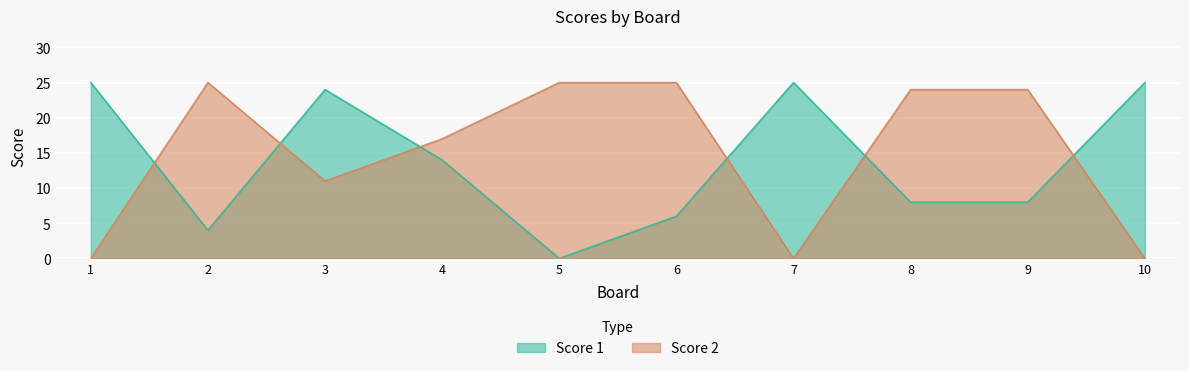

What is the average value of the Score 2 series?

15